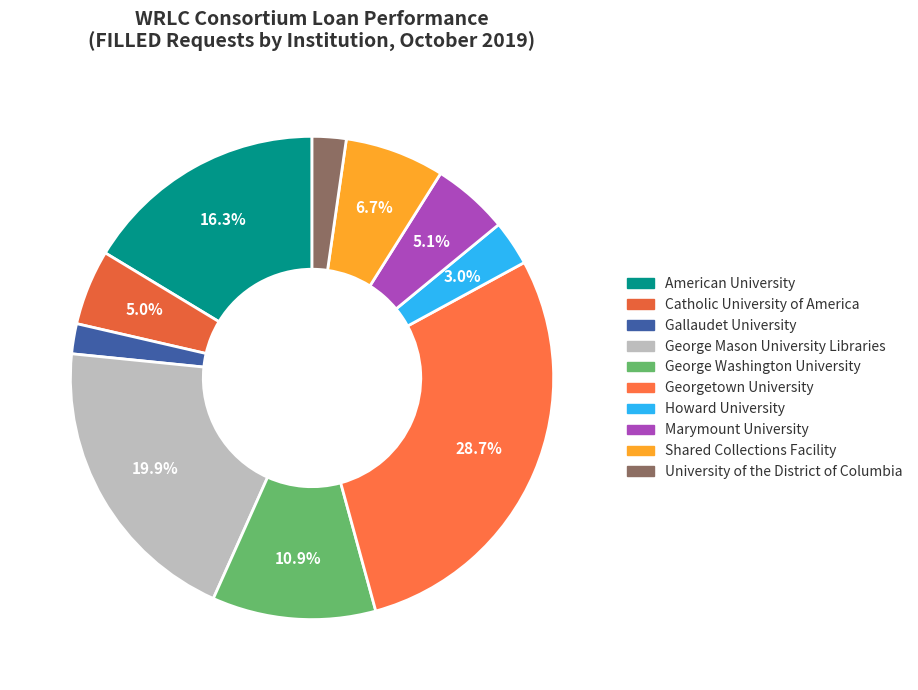

What percentage is the Georgetown University slice, to the nearest percent?

29%